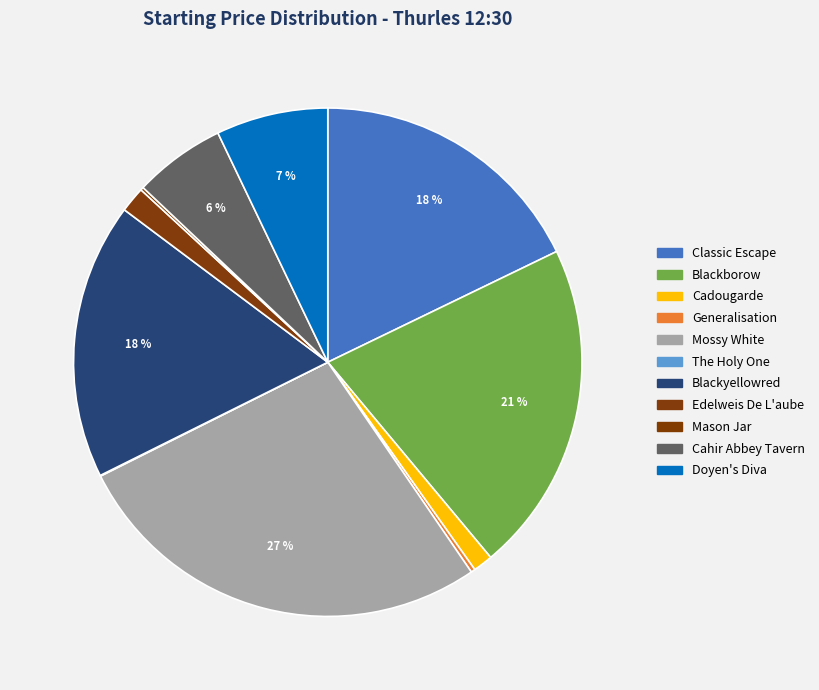

Does The Holy One account for over 50% of the chart?

No